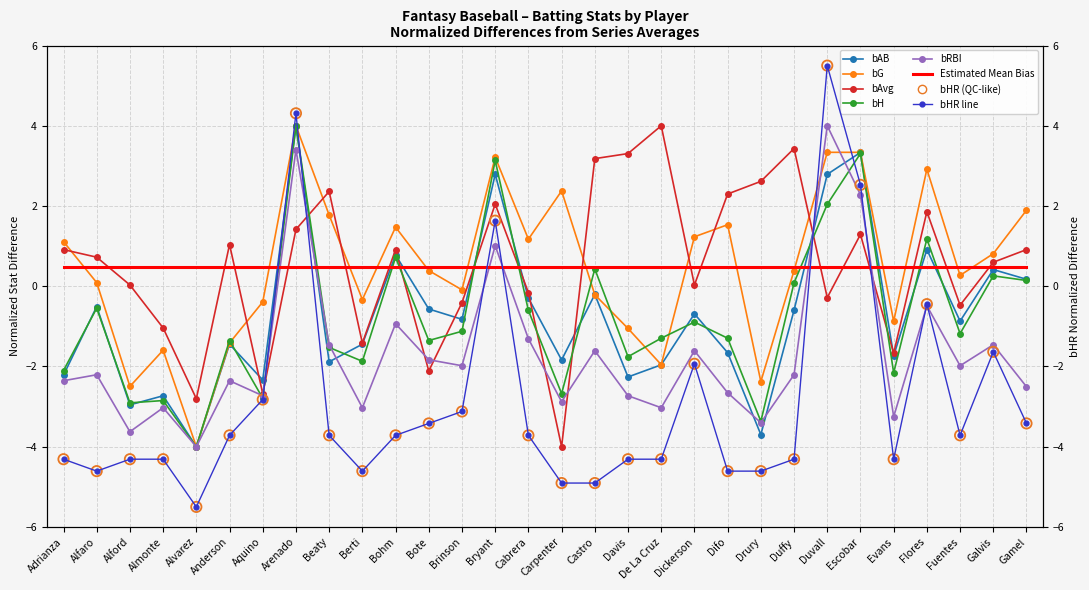

What is the total value across all series at Cabrera?

-4.9